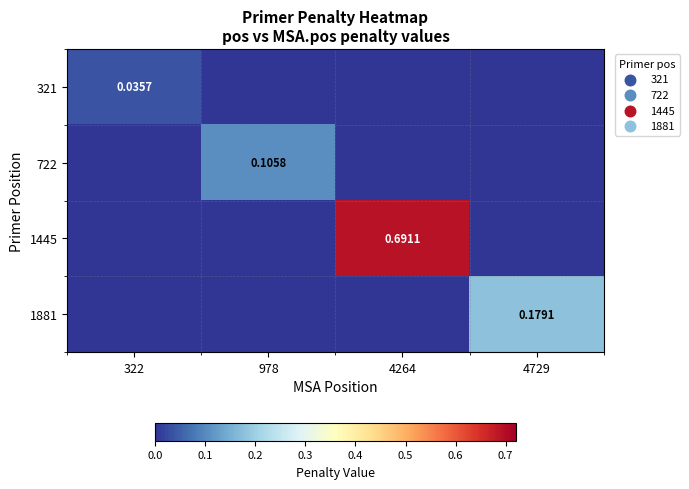

Is it true that 321 equals 0.0 at 978?

True